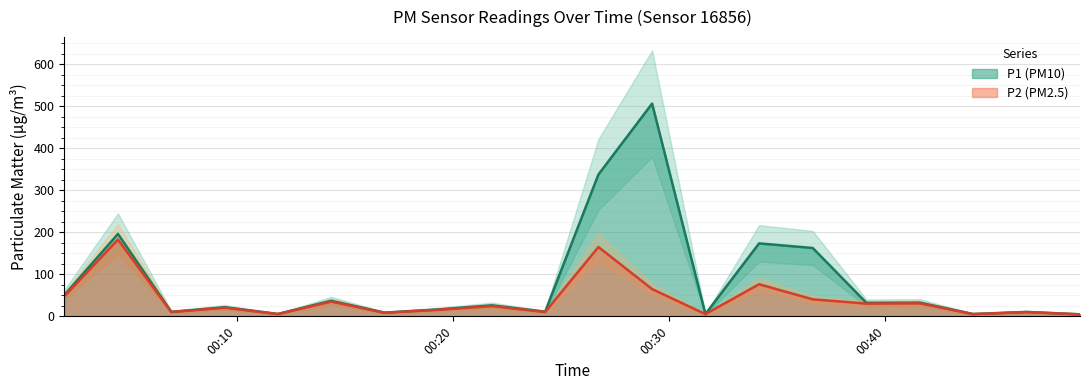

How many lines are shown in the chart?

2